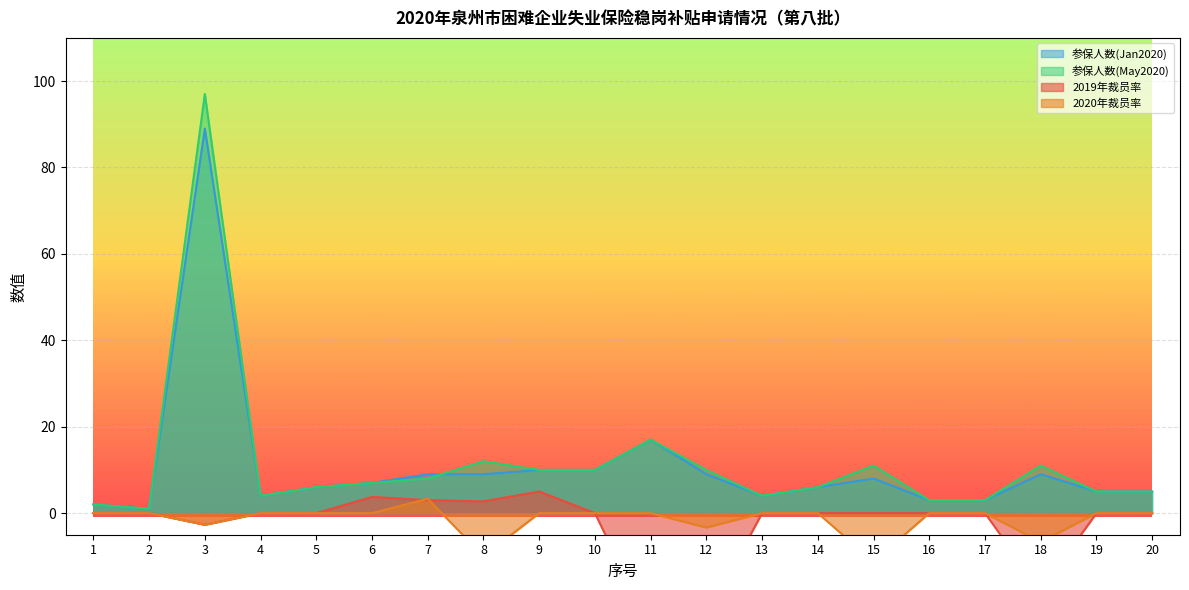

Reading left to right, transcribe all the data shown in this chart.

2019年裁员率: 0.0	0.0	-2.7	0.0	0.0	3.8	3.0	2.7	5.0	0.0	-26.7	-24.0	0.0	0.0	0.0	0.0	0.0	-18.0	0.0	0.0
2020年裁员率: 0.0	0.0	-2.7	0.0	0.0	0.0	3.3	-10.0	0.0	0.0	0.0	-3.3	0.0	0.0	-11.2	0.0	0.0	-6.7	0.0	0.0
参保人数(Jan2020): 2.0	1.0	89.0	4.0	6.0	7.0	9.0	9.0	10.0	10.0	17.0	9.0	4.0	6.0	8.0	3.0	3.0	9.0	5.0	5.0
参保人数(May2020): 2.0	1.0	97.0	4.0	6.0	7.0	8.0	12.0	10.0	10.0	17.0	10.0	4.0	6.0	11.0	3.0	3.0	11.0	5.0	5.0